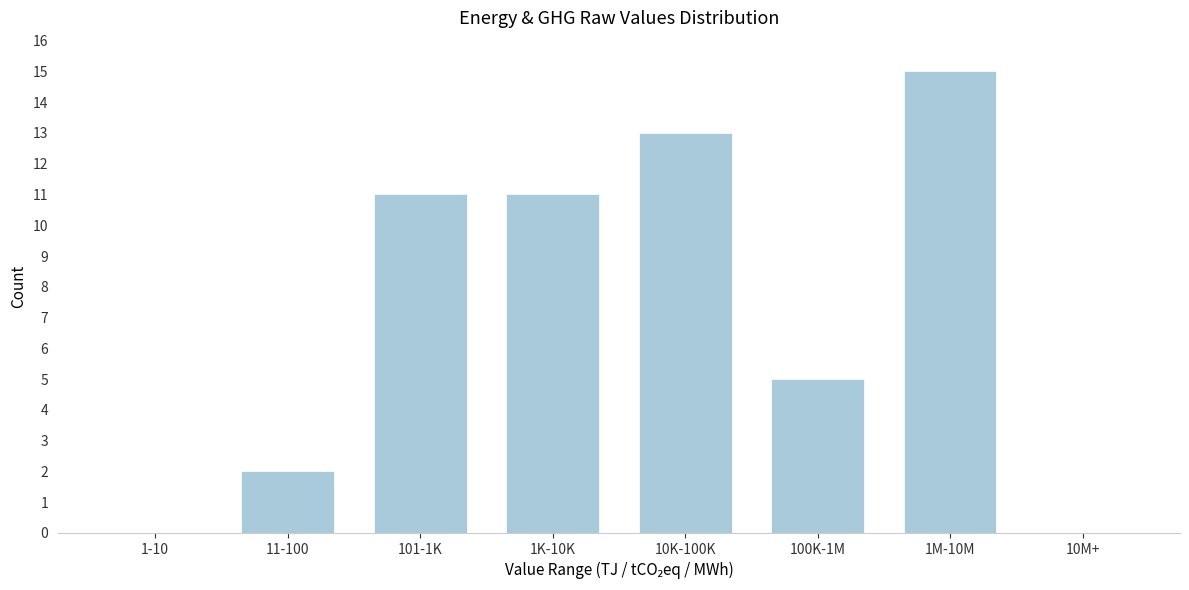

Reading left to right, transcribe all the data shown in this chart.

1-10=0	11-100=2	101-1K=11	1K-10K=11	10K-100K=13	100K-1M=5	1M-10M=15	10M+=0